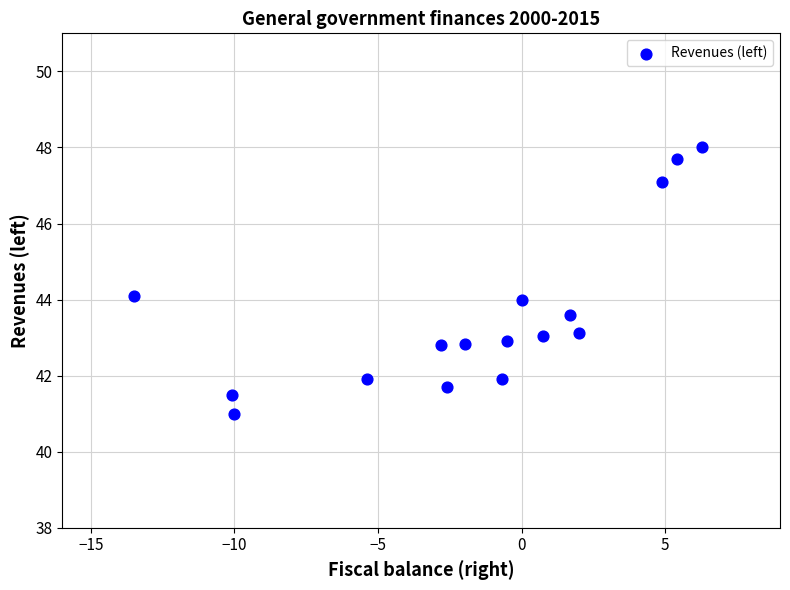

What is the range of Y values (max minus min)?

7.0